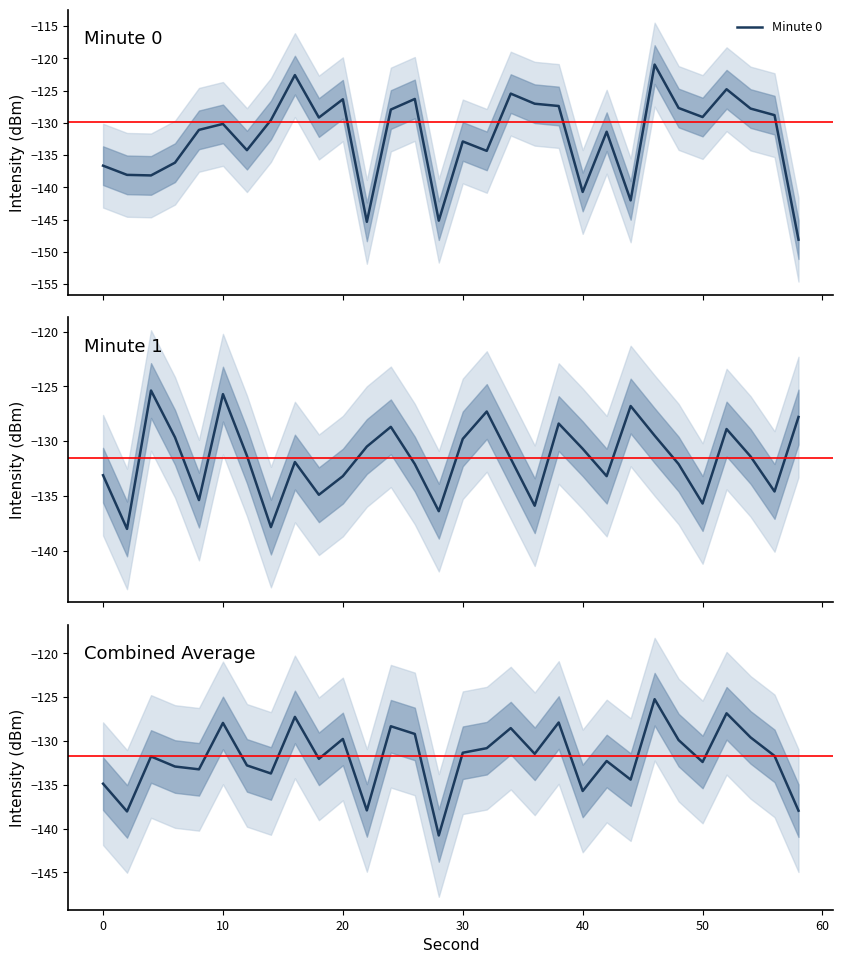

What is the maximum value for Minute 0?

-121.0